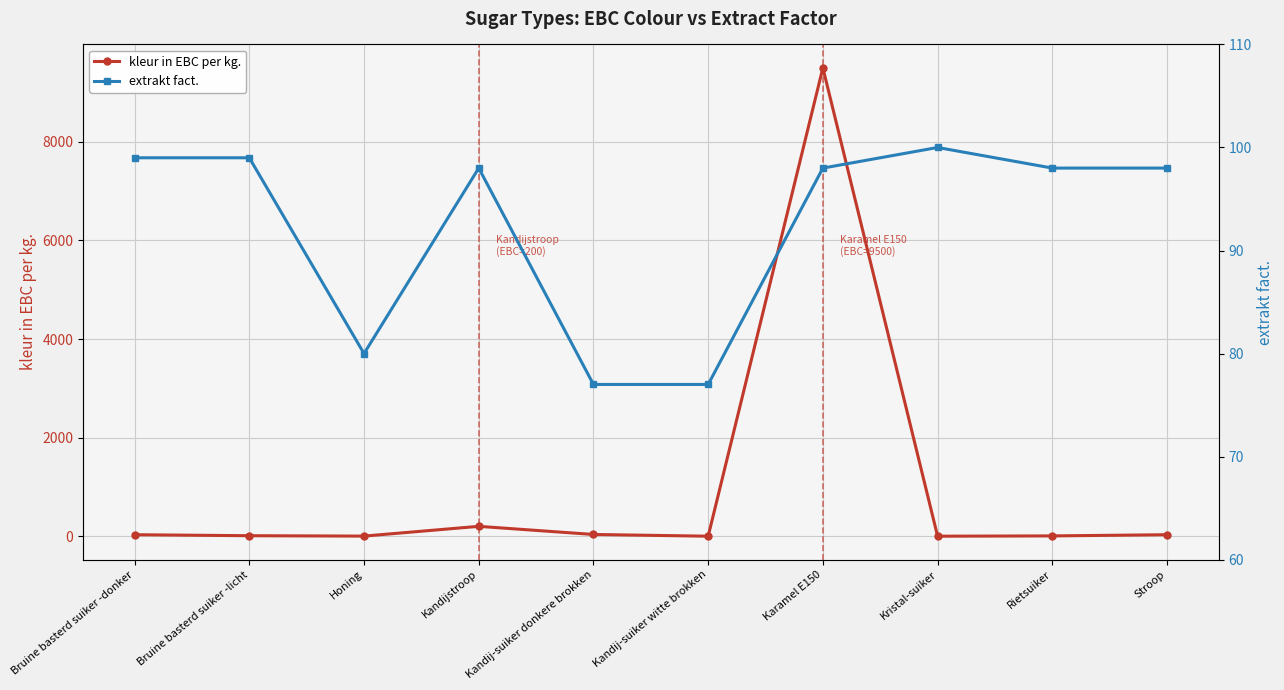

The value of extrakt fact. at Karamel E150 is 138.9. True or false?

False